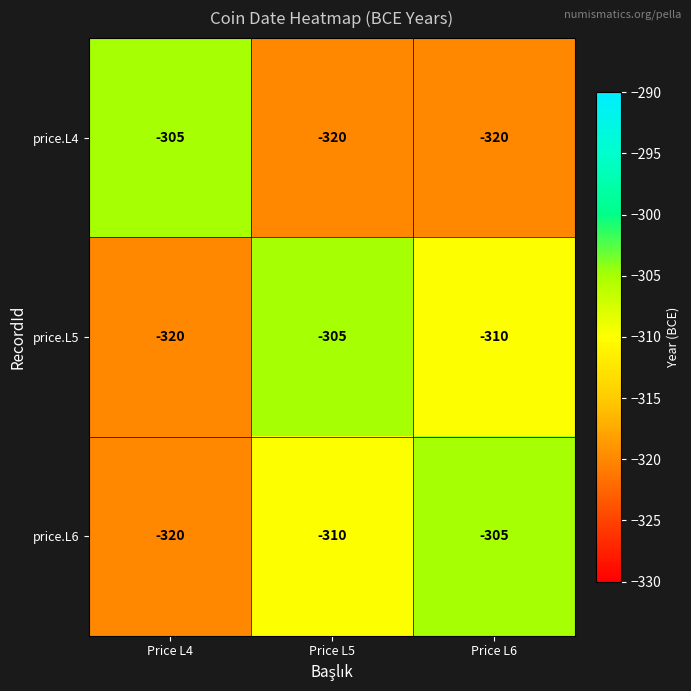

At how many categories does at least one series exceed -311?

3